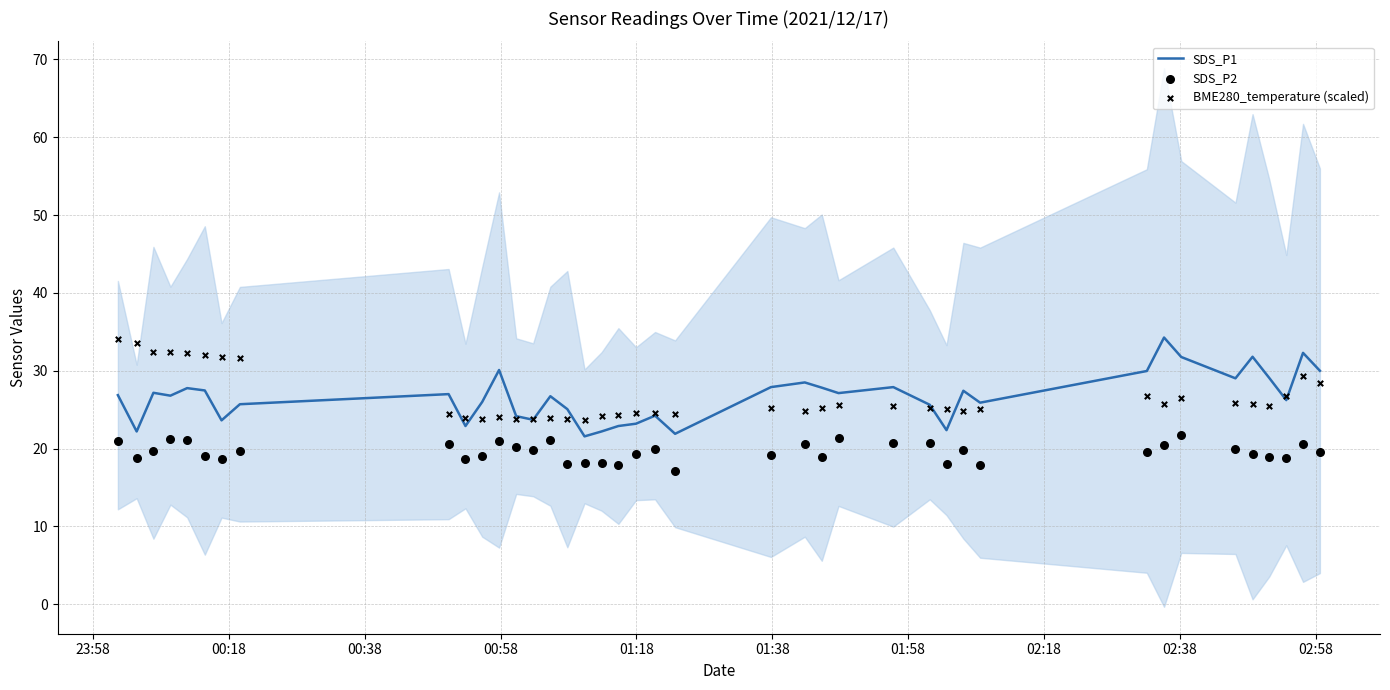

Which series has the largest total across all categories?

SDS_P1